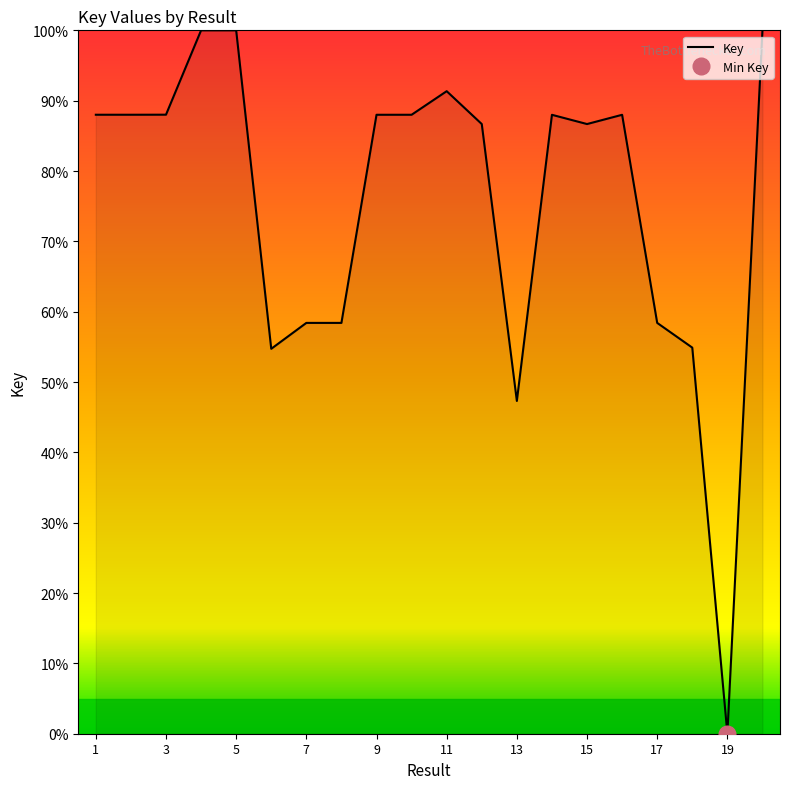

The value at 15 is 86.7. True or false?

True